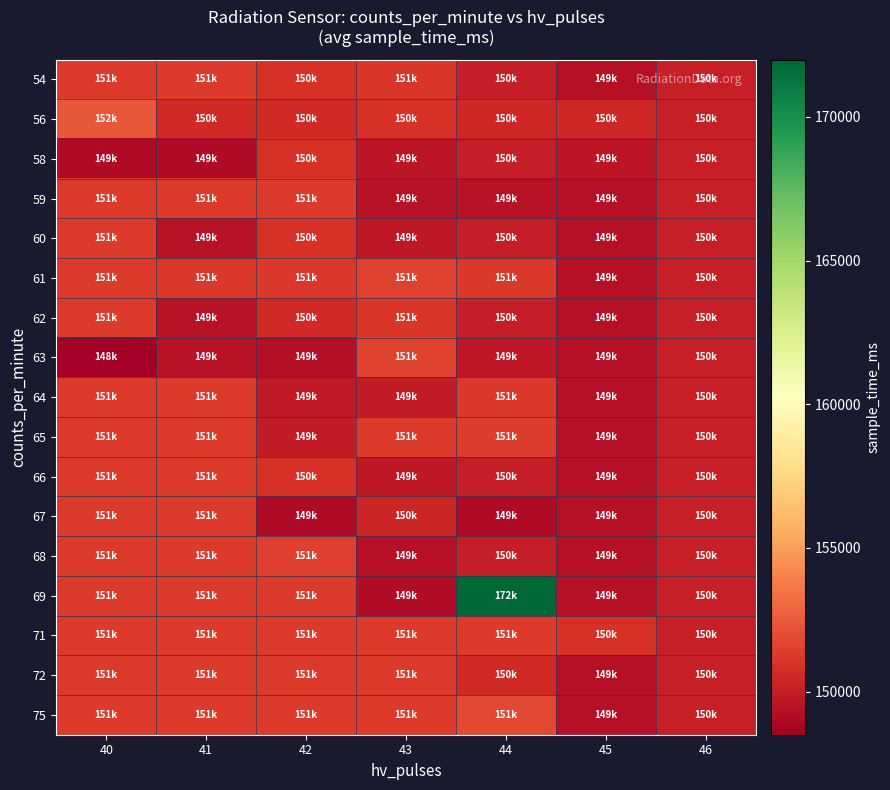

At how many categories does at least one series exceed 153478?

1